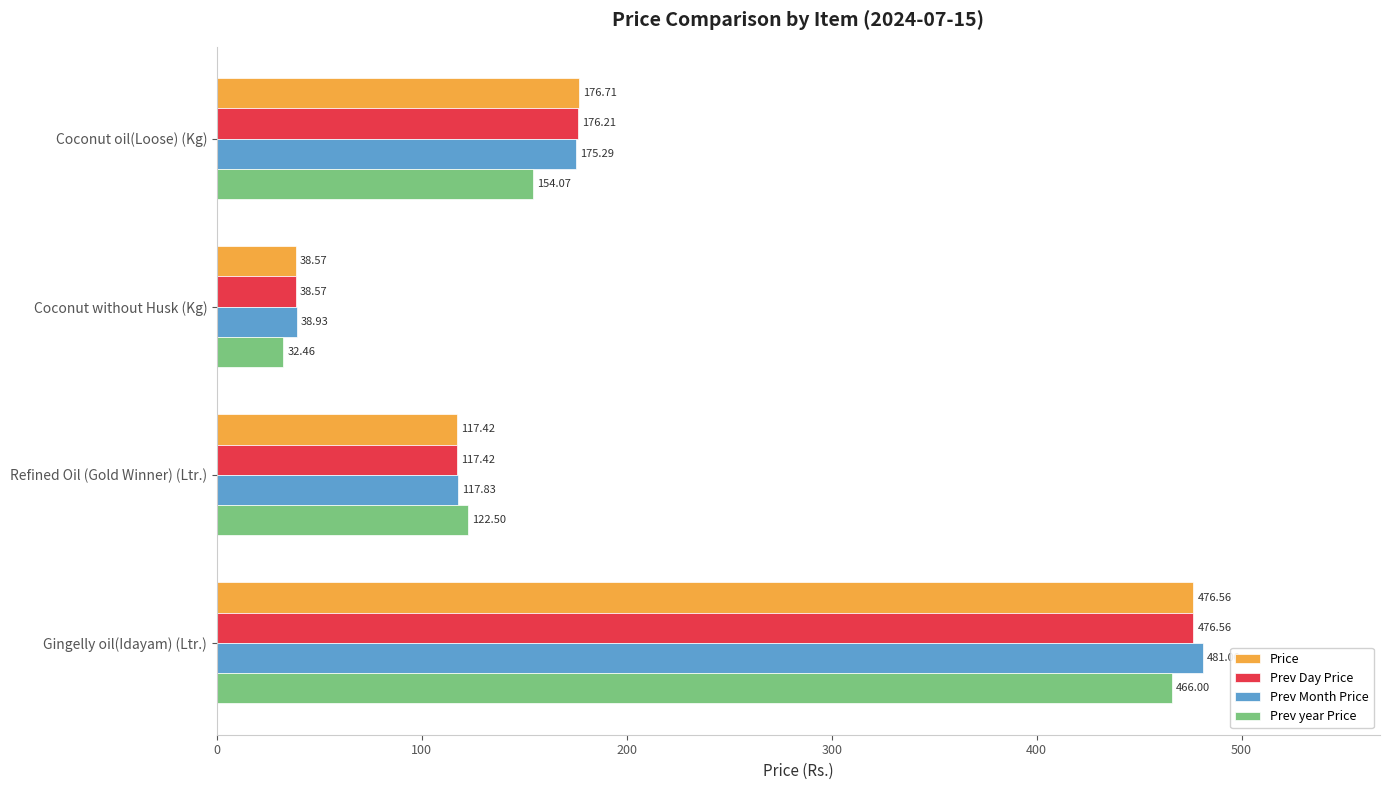

Which series has the widest spread of values?

Prev Month Price